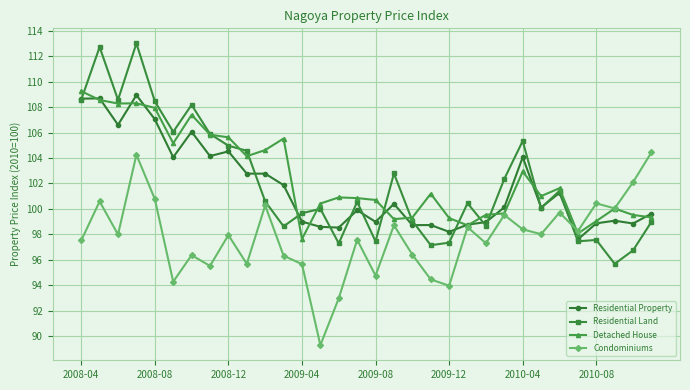

Which series has the widest spread of values?

Residential Land